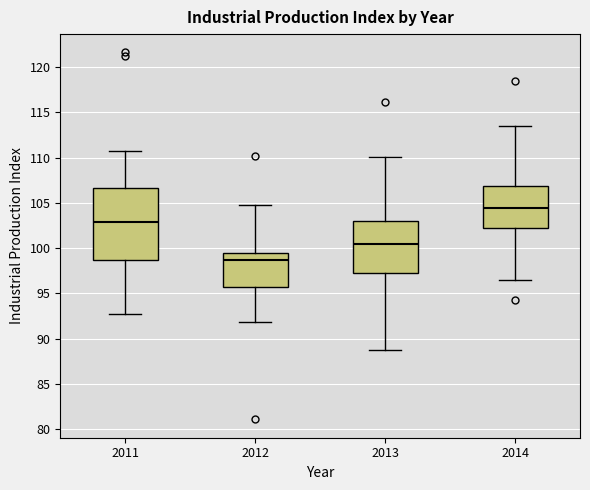

Reading left to right, read every box against the y-axis: the position of its median line, the range the box covers, and the ends of its whiskers. The values are not printed on the chart, so give them approximately, as read against the axis.

2011: median 103.0, box 98.5 to 106.5, whiskers 93.0 to 111.0
2012: median 98.5, box 95.5 to 99.5, whiskers 92.0 to 105.0
2013: median 100.5, box 97.0 to 103.0, whiskers 88.5 to 110.0
2014: median 104.5, box 102.0 to 107.0, whiskers 96.5 to 113.5